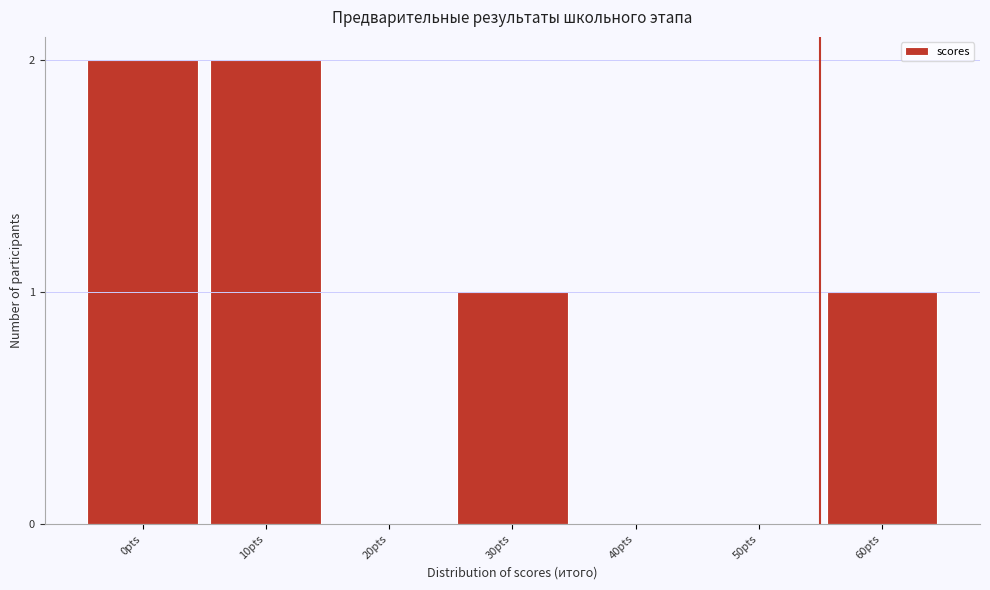

Reading right to left, extract all data points from this chart.

60pts=1	50pts=0	40pts=0	30pts=1	20pts=0	10pts=2	0pts=2